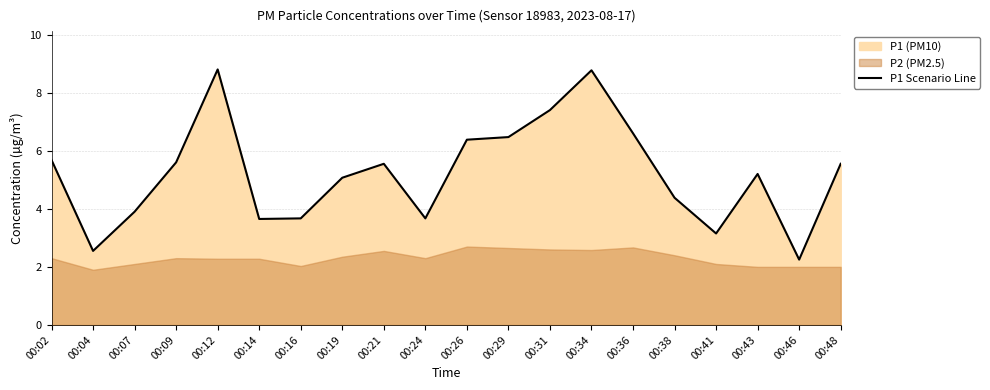

What value does the data have at 00:36?

6.6